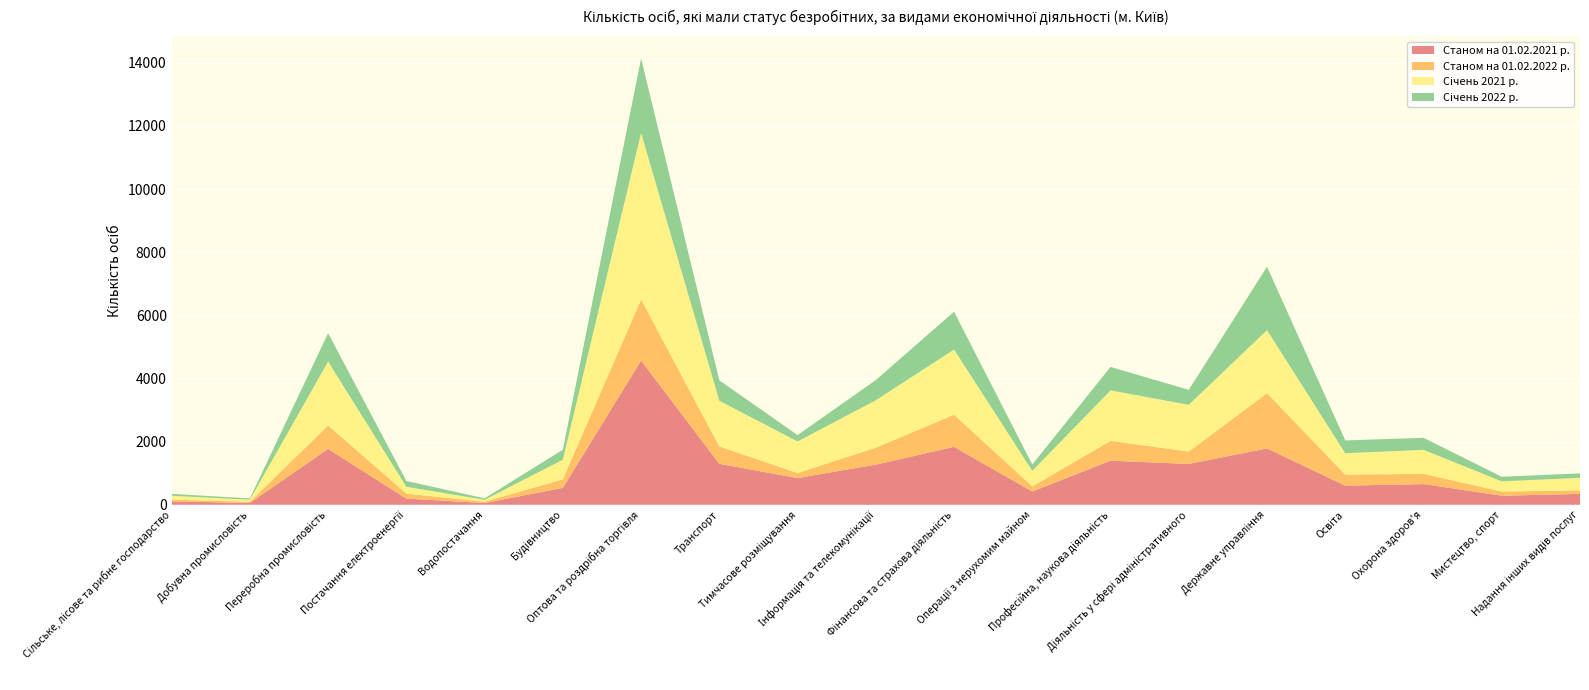

Reading left to right, extract all data points from this chart.

Станом на 01.02.2021 р.: Сільське, лісове та рибне господарство=107	Добувна промисловість=59	Переробна промисловість=1770	Постачання електроенергії=195	Водопостачання=56	Будівництво=536	Оптова та роздрібна торгівля=4570	Транспорт=1298	Тимчасове розміщування=846	Інформація та телекомунікації=1272	Фінансова та страхова діяльність=1835	Операції з нерухомим майном=421	Професійна, наукова діяльність=1397	Діяльність у сфері адміністративного=1294	Державне управління=1786	Освіта=606	Охорона здоров'я=657	Мистецтво, спорт=287	Надання інших видів послуг=345
Станом на 01.02.2022 р.: Сільське, лісове та рибне господарство=57	Добувна промисловість=37	Переробна промисловість=743	Постачання електроенергії=160	Водопостачання=41	Будівництво=270	Оптова та роздрібна торгівля=1935	Транспорт=550	Тимчасове розміщування=161	Інформація та телекомунікації=537	Фінансова та страхова діяльність=1018	Операції з нерухомим майном=162	Професійна, наукова діяльність=629	Діяльність у сфері адміністративного=392	Державне управління=1749	Освіта=349	Охорона здоров'я=324	Мистецтво, спорт=133	Надання інших видів послуг=110
Січень 2021 р.: Сільське, лісове та рибне господарство=121	Добувна промисловість=66	Переробна промисловість=2022	Постачання електроенергії=215	Водопостачання=60	Будівництво=623	Оптова та роздрібна торгівля=5273	Транспорт=1446	Тимчасове розміщування=1000	Інформація та телекомунікації=1501	Фінансова та страхова діяльність=2064	Операції з нерухомим майном=492	Професійна, наукова діяльність=1597	Діяльність у сфері адміністративного=1480	Державне управління=1997	Освіта=678	Охорона здоров'я=759	Мистецтво, спорт=323	Надання інших видів послуг=398
Січень 2022 р.: Сільське, лісове та рибне господарство=61	Добувна промисловість=40	Переробна промисловість=901	Постачання електроенергії=185	Водопостачання=46	Будівництво=316	Оптова та роздрібна торгівля=2360	Транспорт=648	Тимчасове розміщування=200	Інформація та телекомунікації=641	Фінансова та страхова діяльність=1198	Операції з нерухомим майном=200	Професійна, наукова діяльність=743	Діяльність у сфері адміністративного=475	Державне управління=2008	Освіта=405	Охорона здоров'я=382	Мистецтво, спорт=145	Надання інших видів послуг=142